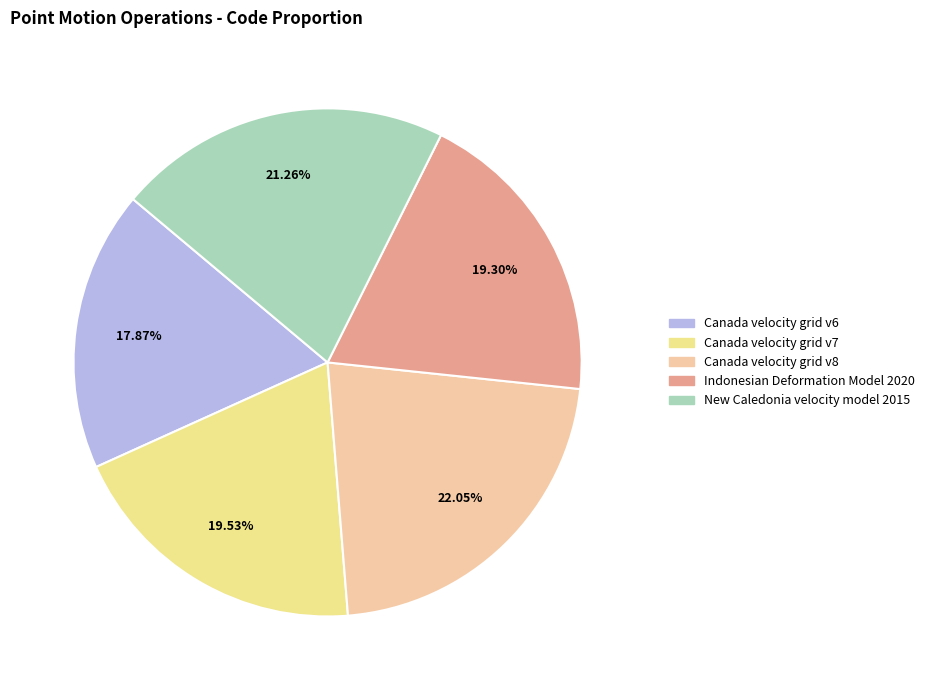

Does Canada velocity grid v6 represent more than half of the total?

No